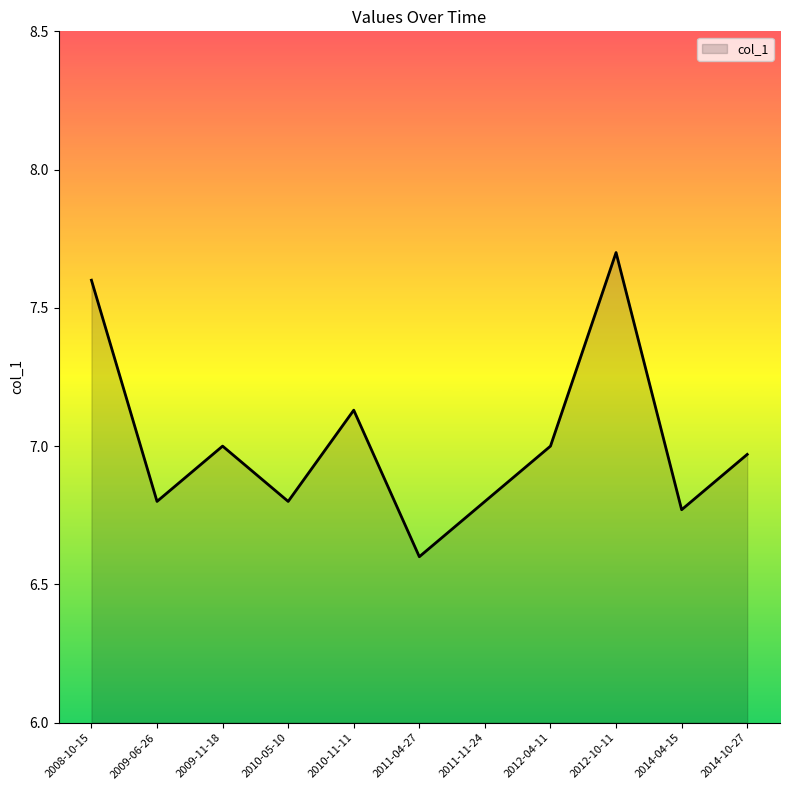

How many interior local peaks (higher than both neighbors) does the data have?

3